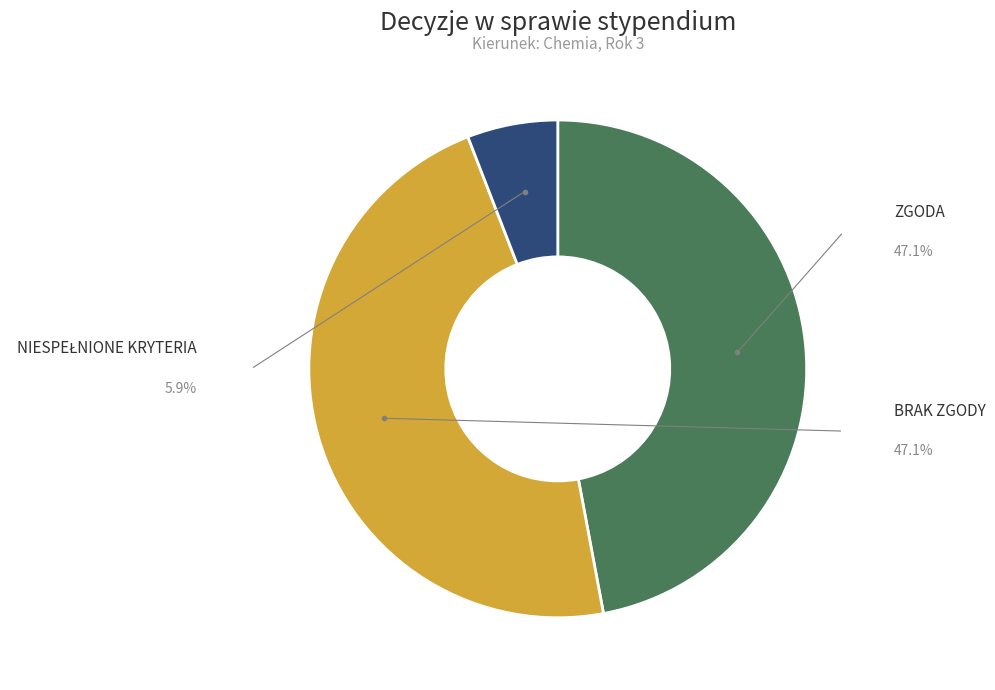

Is there a majority slice in this chart?

No